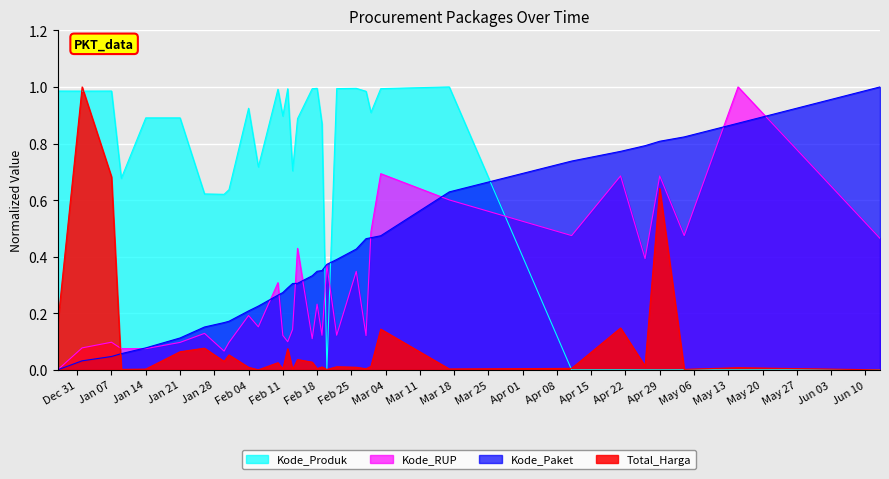

What is the maximum value shown in the chart?

1.0